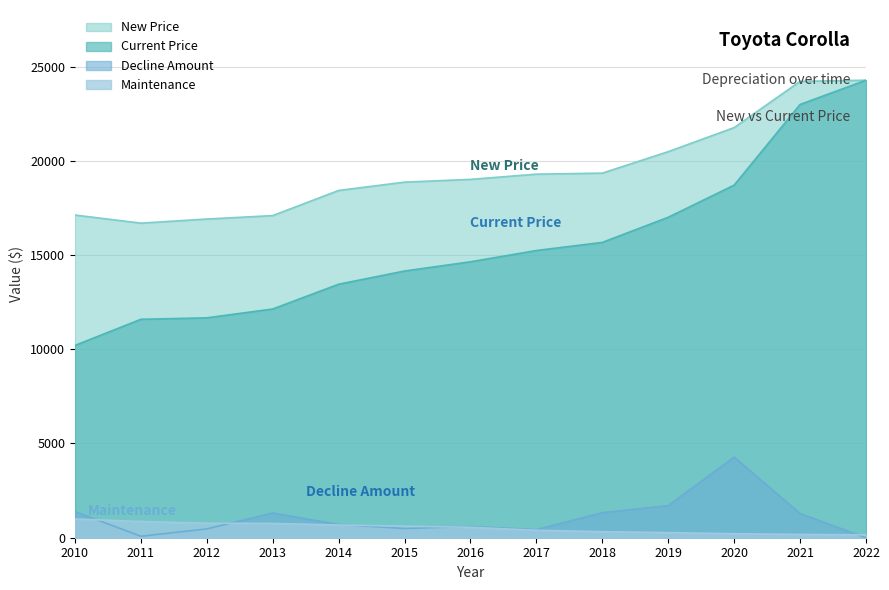

List the series in order of their peak value, highest first.

Current Price, New Price, Decline Amount, Maintenance